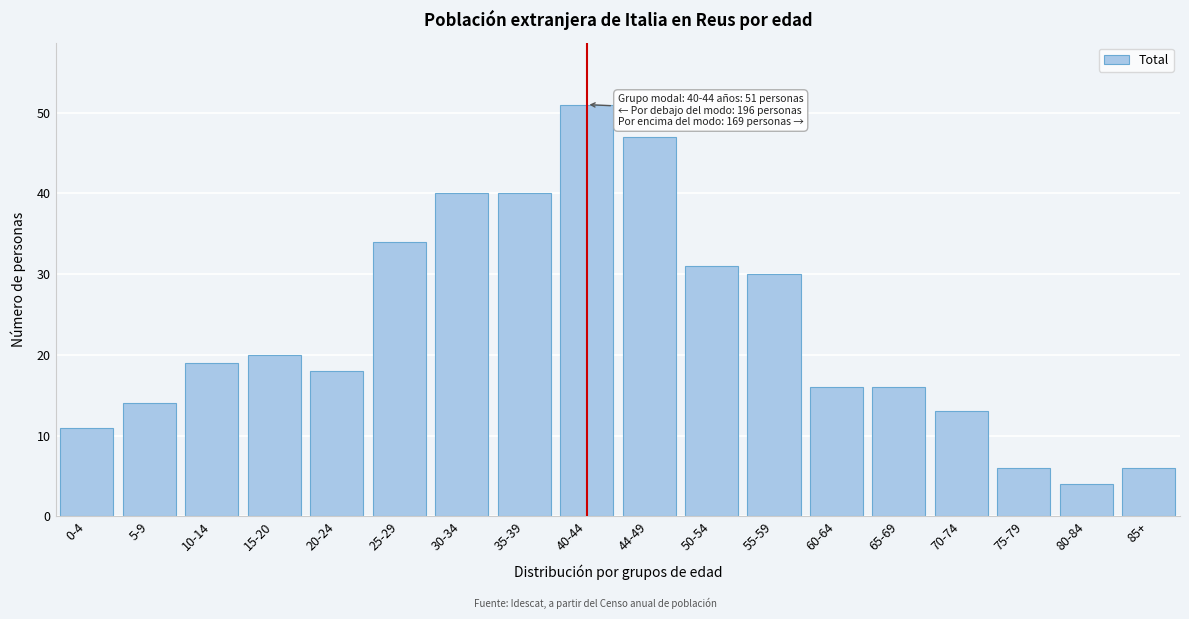

Reading left to right, what are all the values shown in this chart?

11	14	19	20	18	34	40	40	51	47	31	30	16	16	13	6	4	6